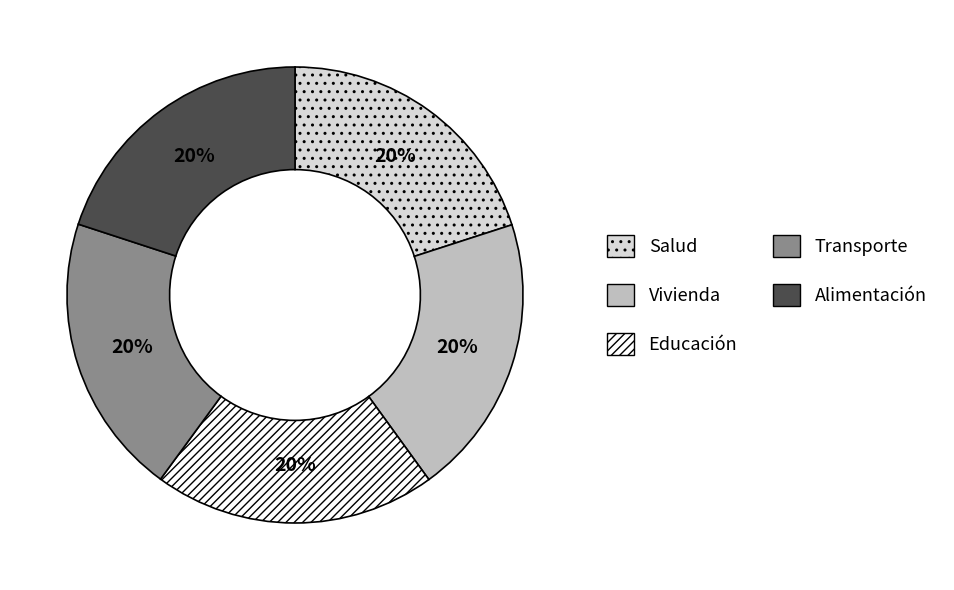

Is the sum of Salud and Alimentación greater than half?

No